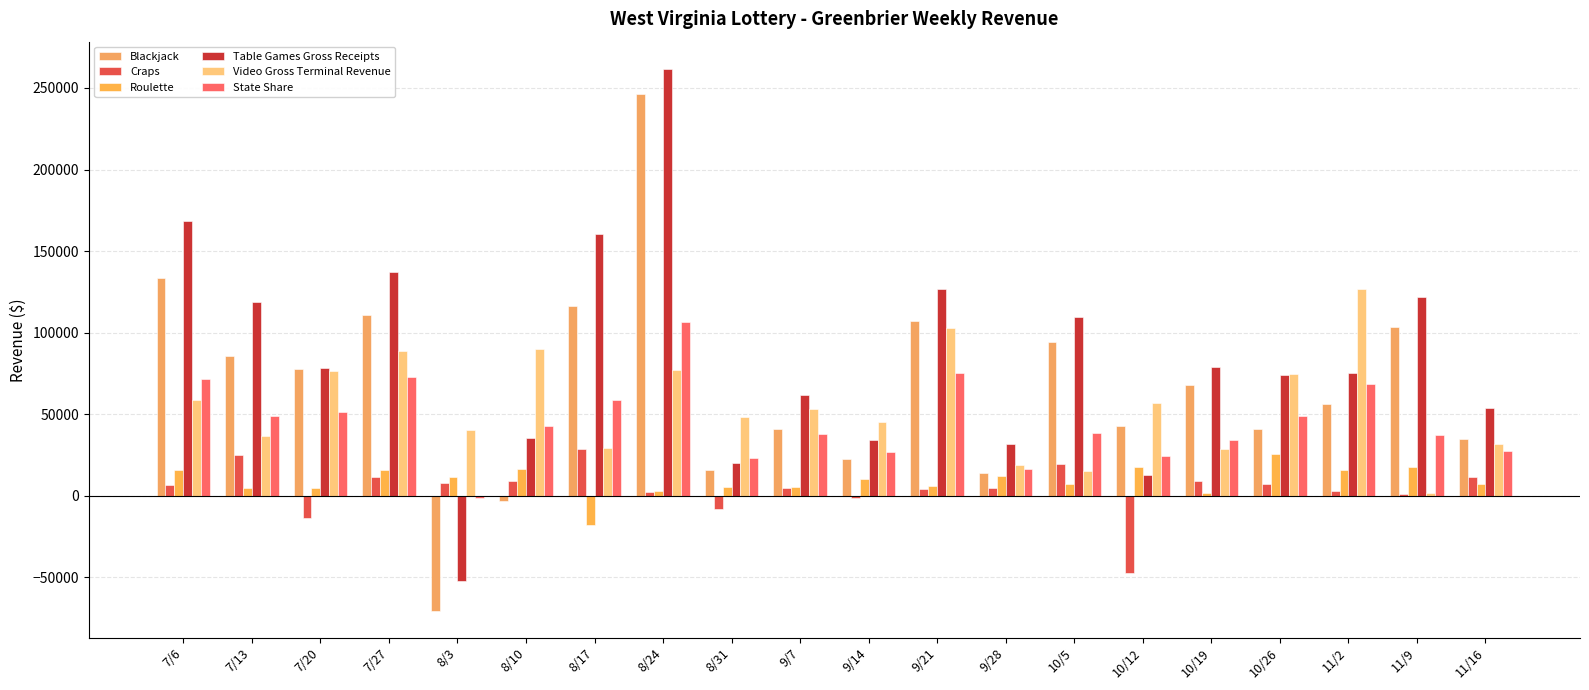

How many groups of bars are there?

20